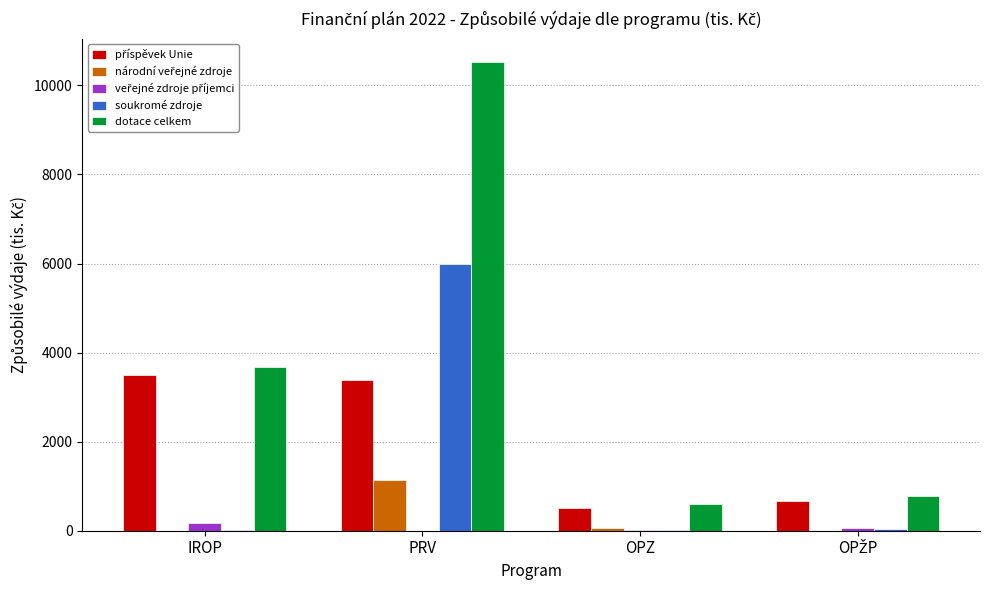

Which label corresponds to the largest value in the chart?

PRV